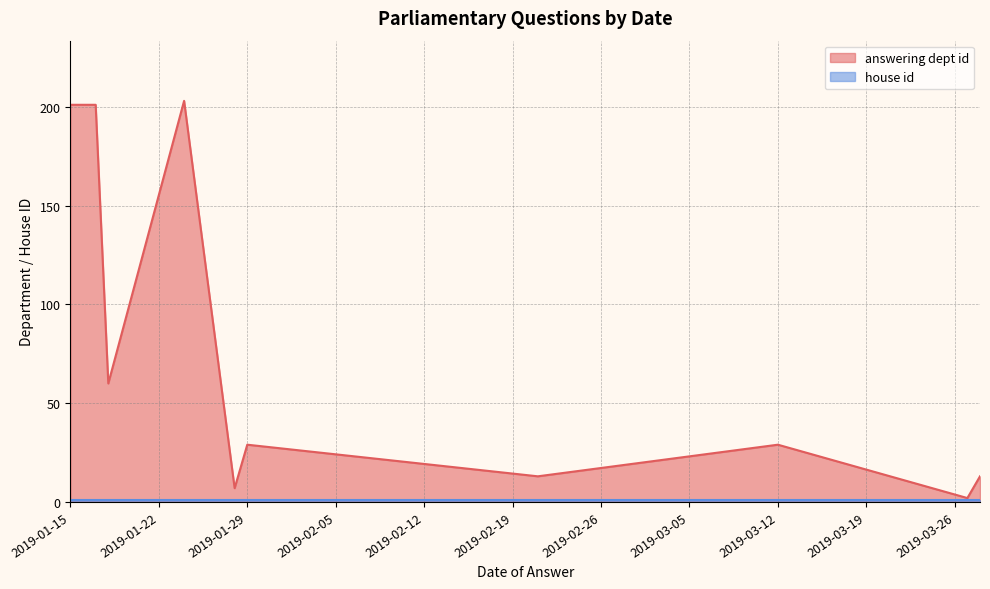

Which series has the largest total across all categories?

answering dept id